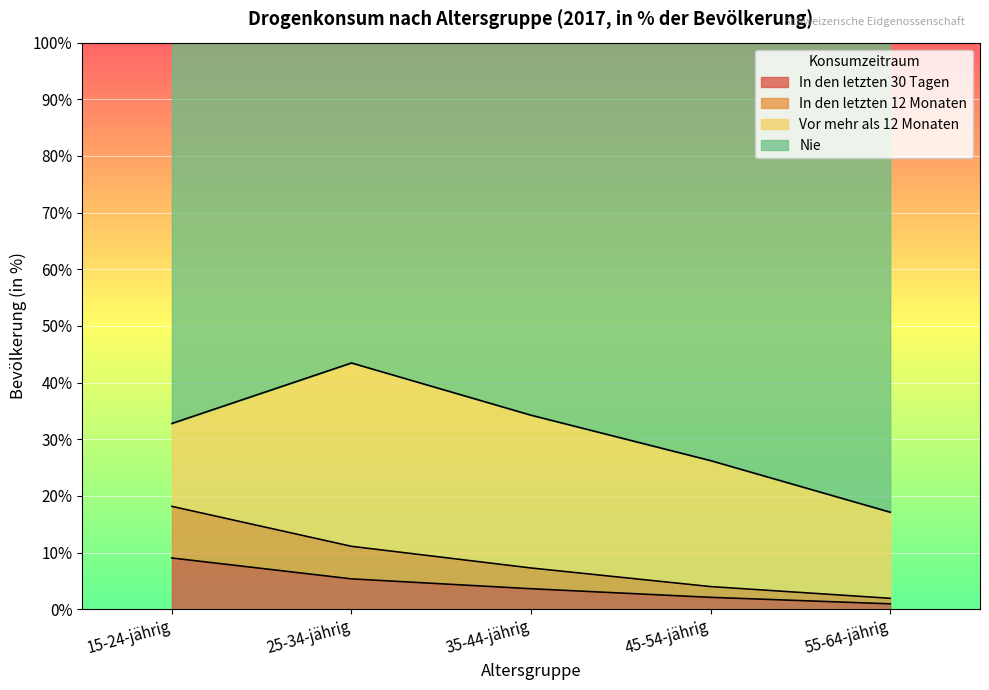

What are all the series names shown in the legend?

In den letzten 30 Tagen, In den letzten 12 Monaten, Vor mehr als 12 Monaten, Nie